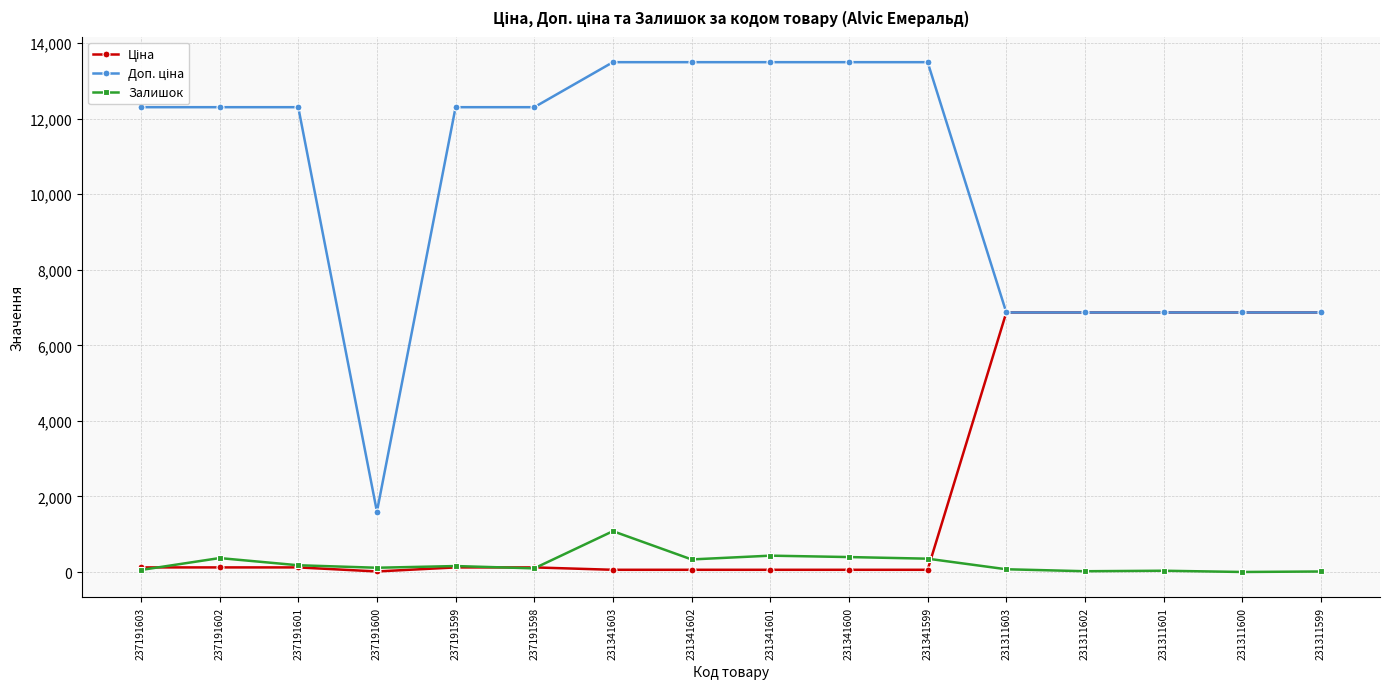

What is the total value across all series at 237191601?

12605.0